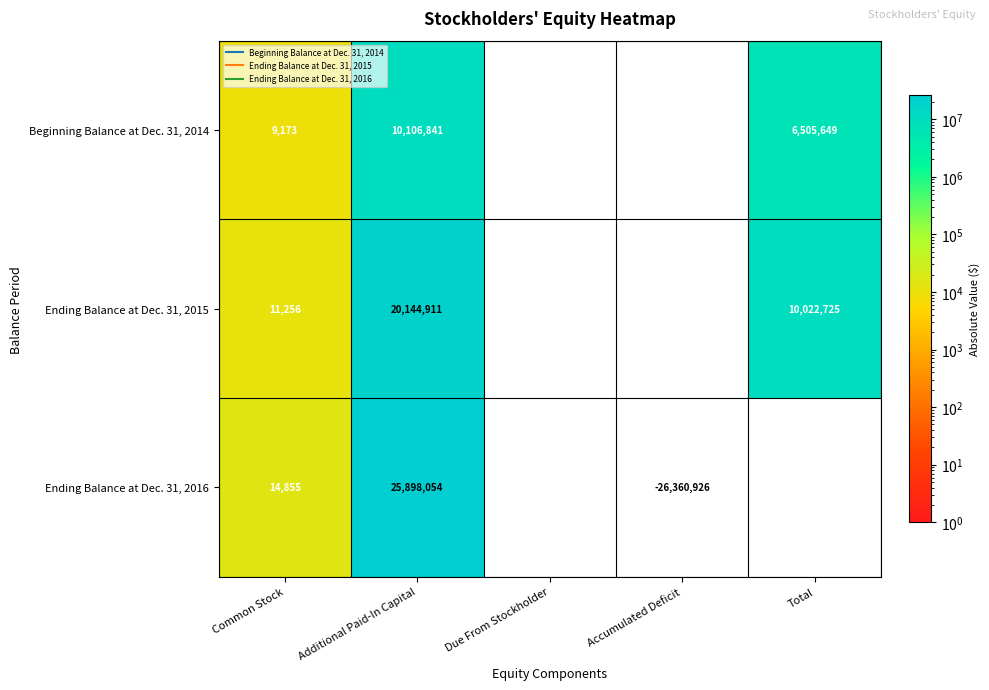

What is the average value of the Ending Balance at Dec. 31, 2016 series?

-179207